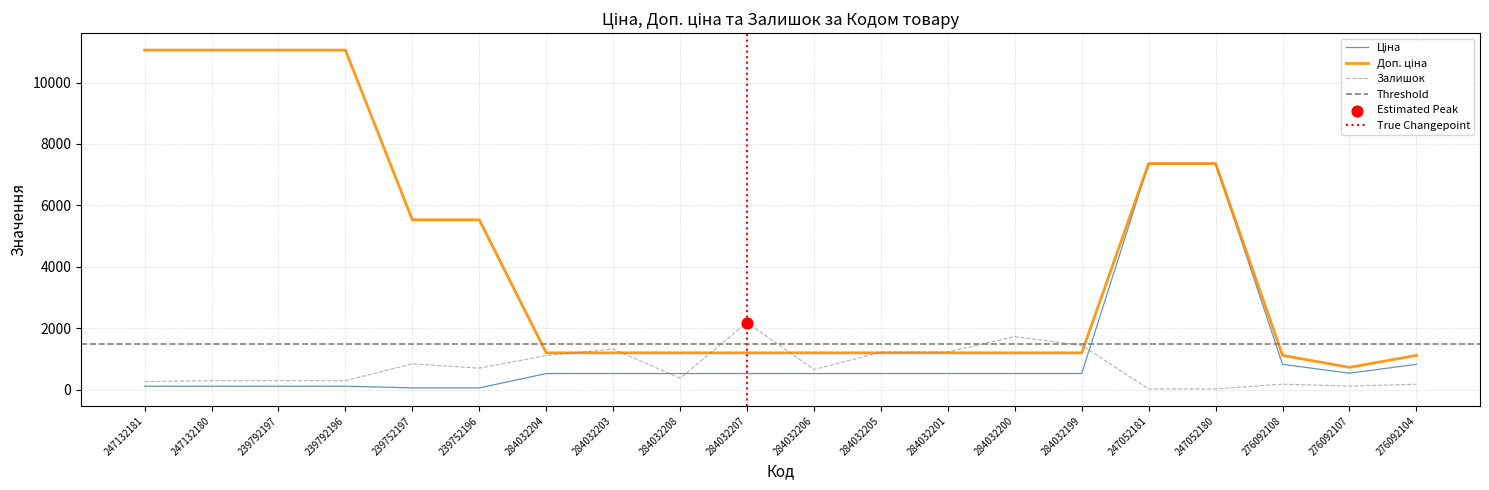

Is the value of Доп. ціна at 276092108 greater than the value of Залишок at 239792196?

Yes